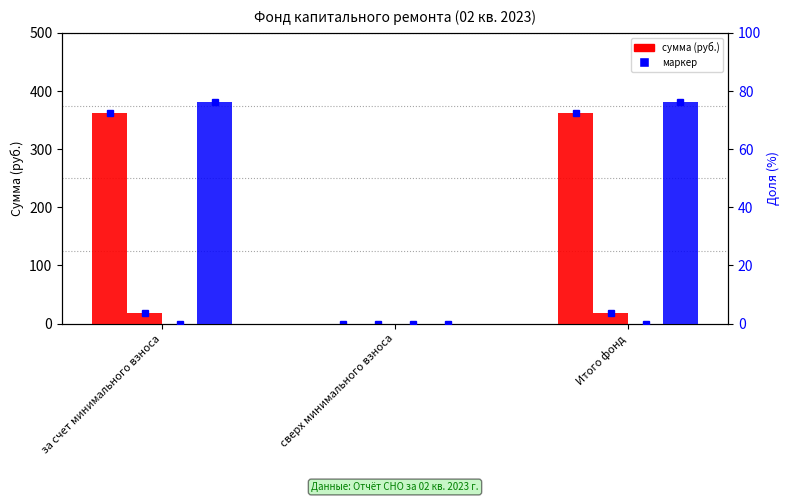

Which series changed the most between за счет минимального взноса and сверх минимального взноса?

Остаток на начало